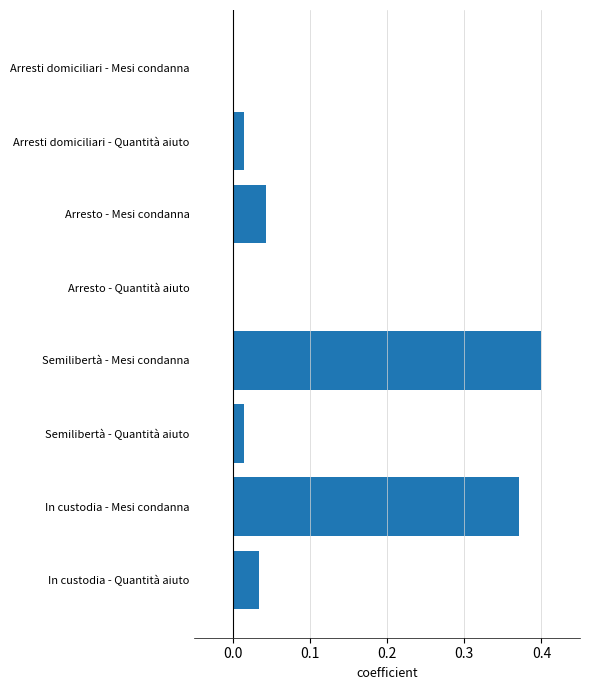

Which category has the highest value across all series?

Semilibertà - Mesi condanna